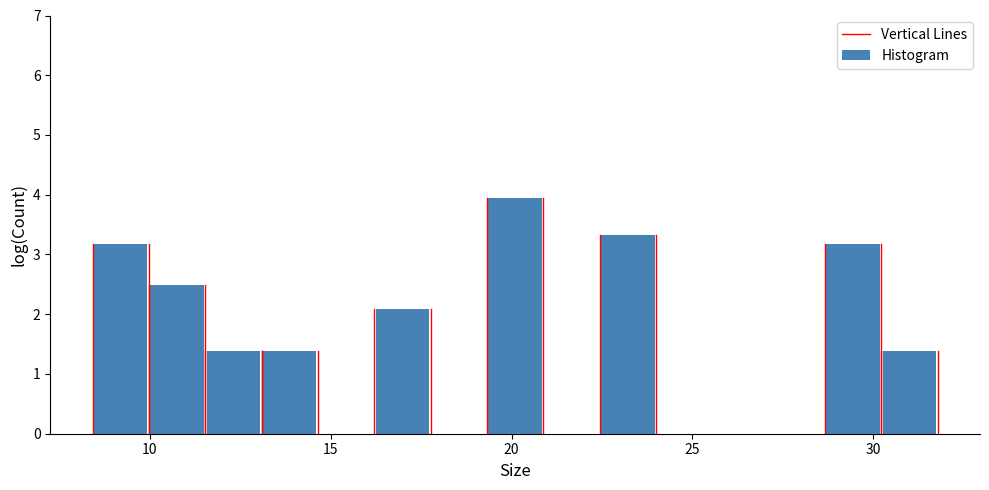

Around what value on the x-axis is the tallest bar? Give the approximate position of its centre, as read against the axis.

20.0